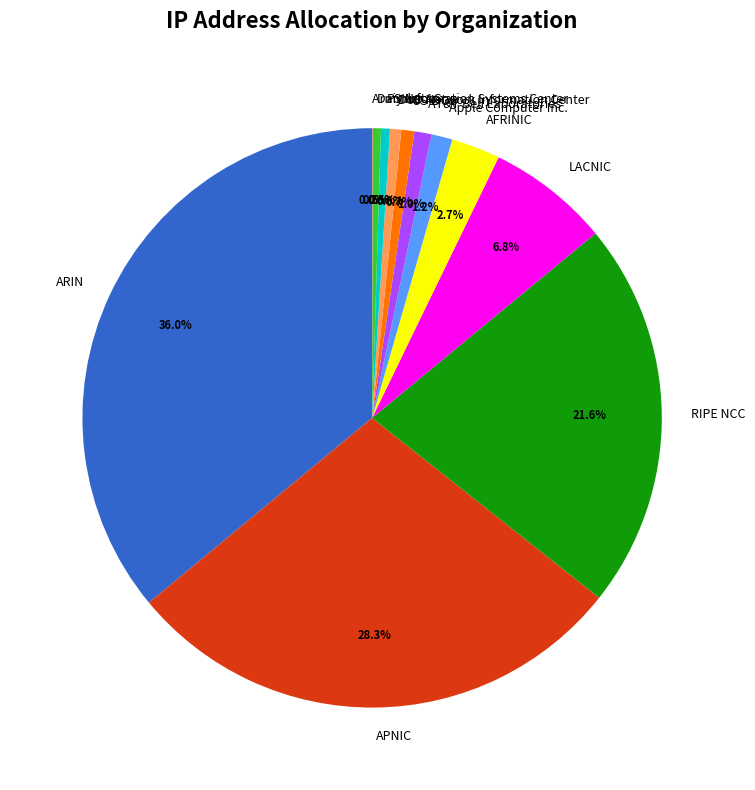

To the nearest percent, what percentage of the pie is US-DOD?

1%